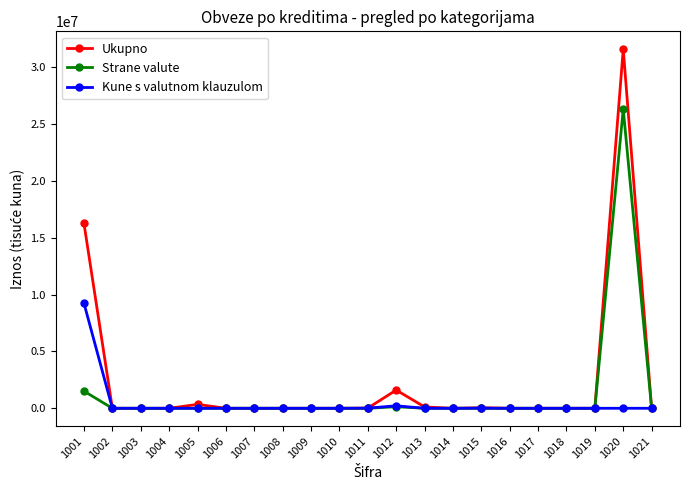

True or false: Ukupno has more than 0 points higher than both neighbors.

True